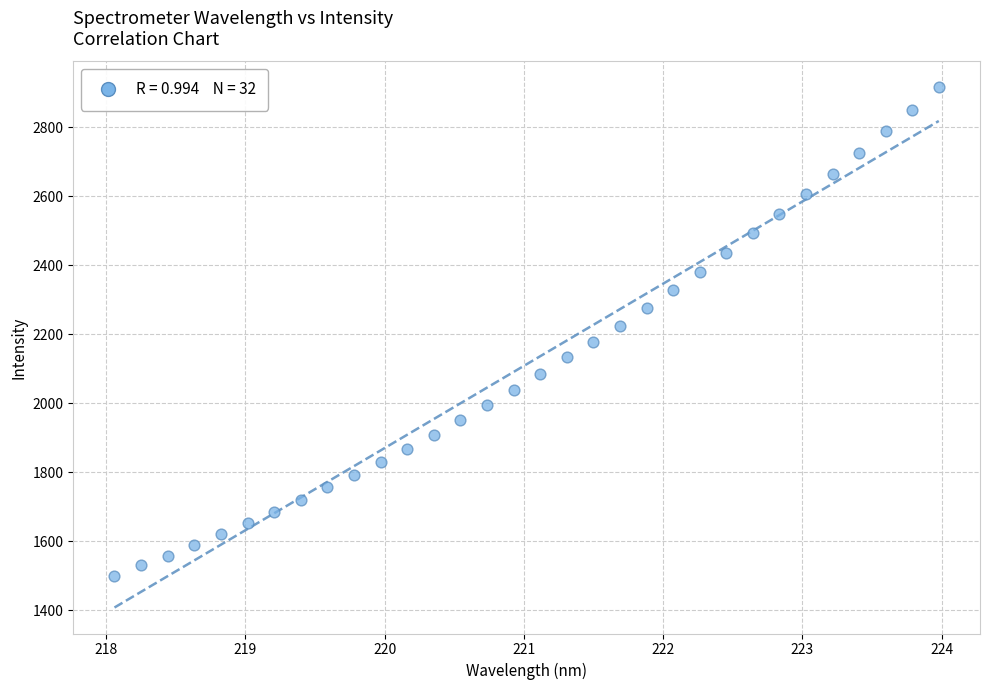

What is the range of X values (max minus min)?

5.9